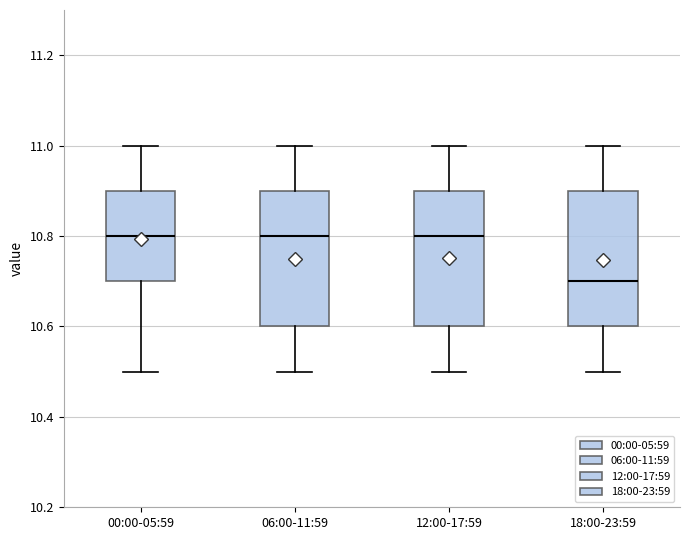

Reading left to right, transcribe this box plot: for each box, give where its median line is, the range the box spans, and where its two whiskers end, as read against the y-axis. The values are not printed on the chart, so give them approximately, as read against the axis.

00:00-05:59: median 10.8, box 10.7 to 10.9, whiskers 10.5 to 11.0
06:00-11:59: median 10.8, box 10.6 to 10.9, whiskers 10.5 to 11.0
12:00-17:59: median 10.8, box 10.6 to 10.9, whiskers 10.5 to 11.0
18:00-23:59: median 10.7, box 10.6 to 10.9, whiskers 10.5 to 11.0